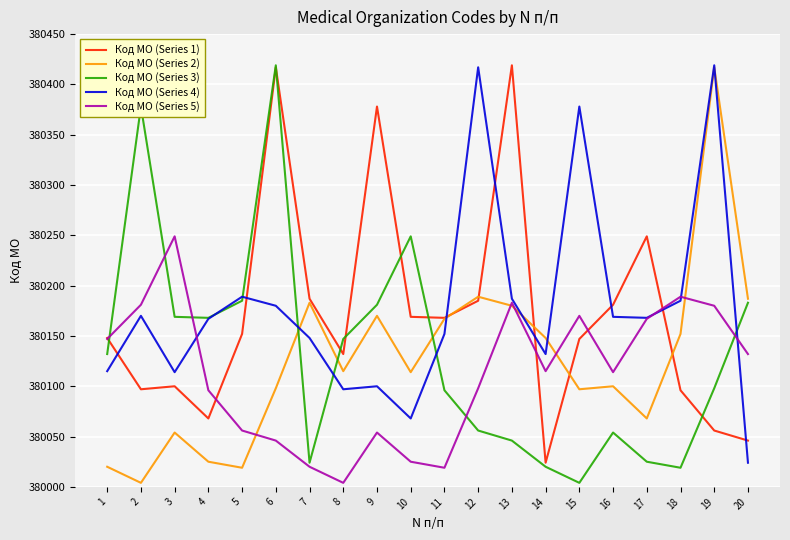

What is the average value of the Код МО (Series 1) series?

380171